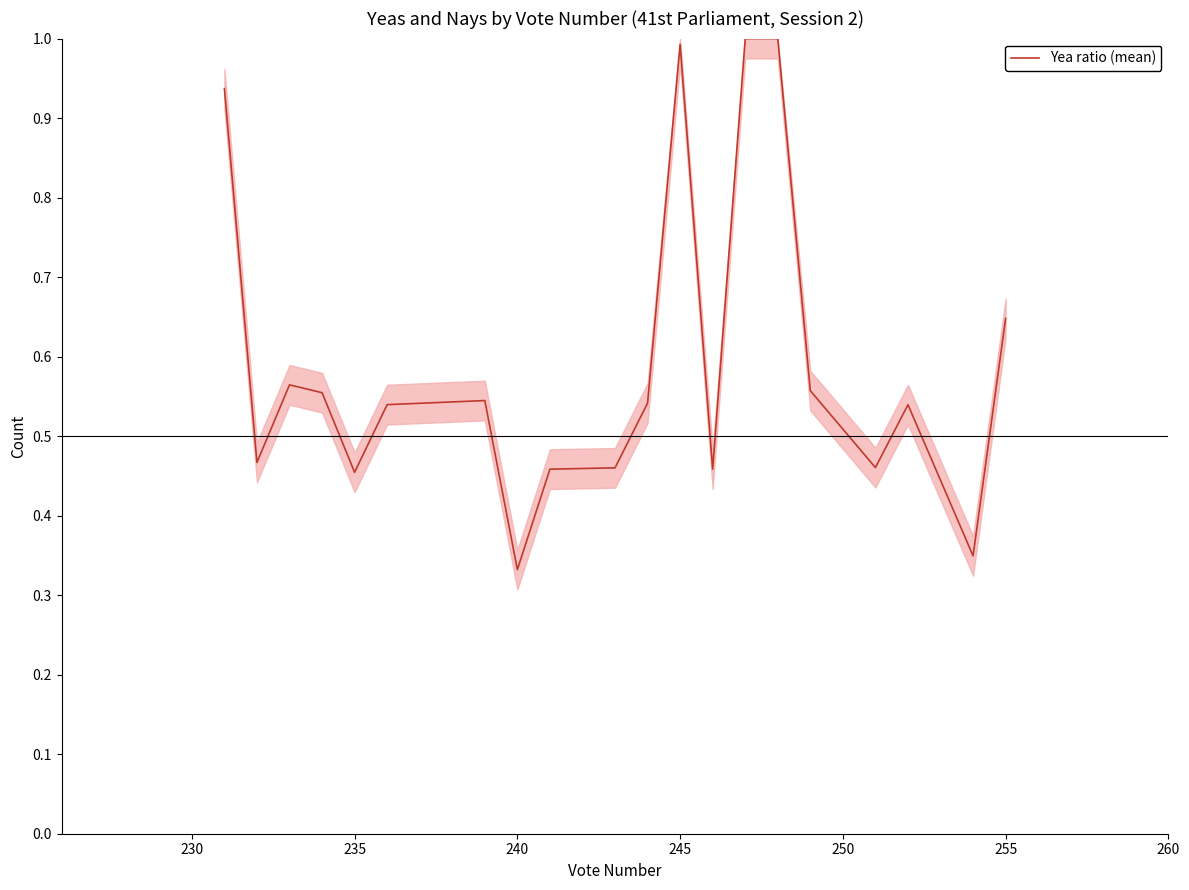

True or false: there are more than 0 points higher than both neighbors.

True